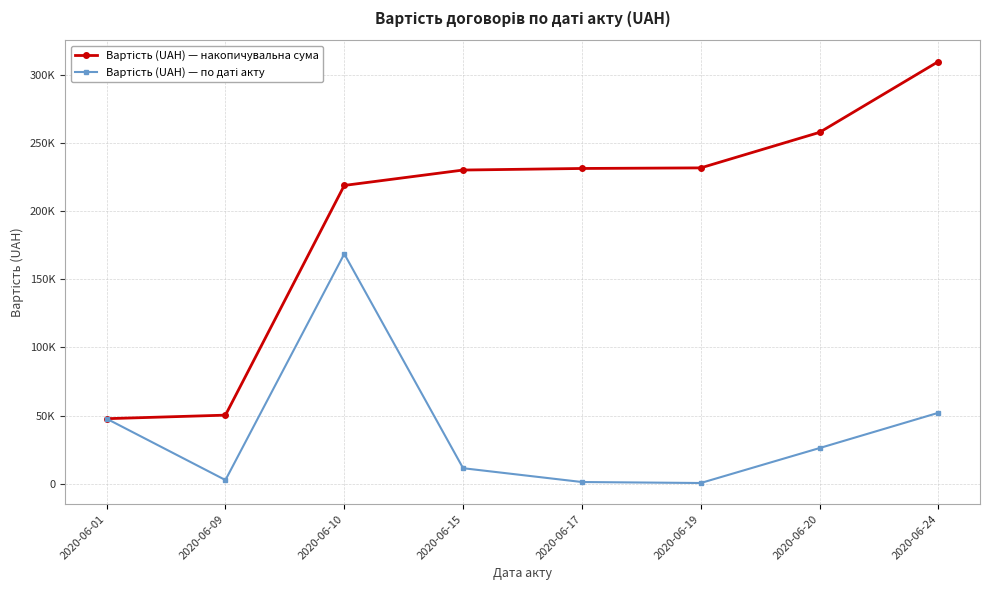

What is the value of the Вартість (UAH) — накопичувальна сума point at the 7th from the left?

257976.9